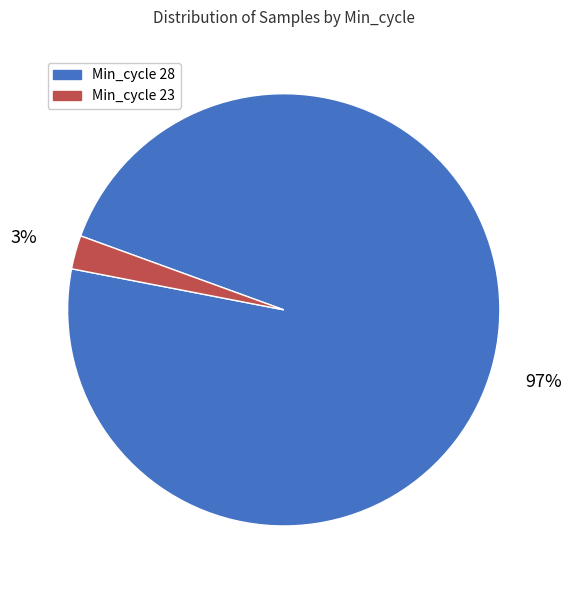

To the nearest percent, what is the average slice percentage?

50%